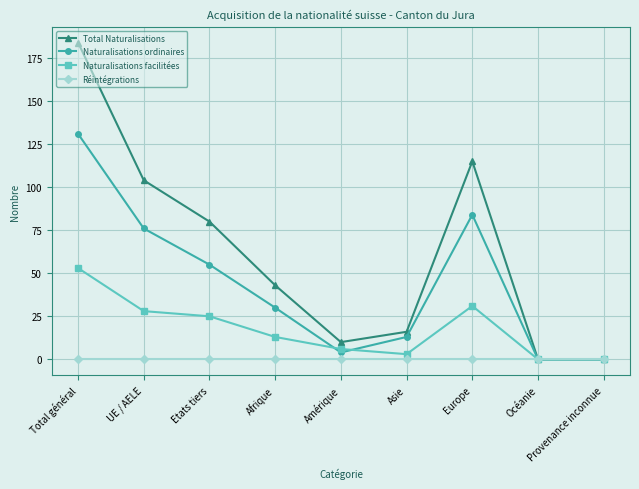

Does the chart display data point markers on the line(s)?

Yes